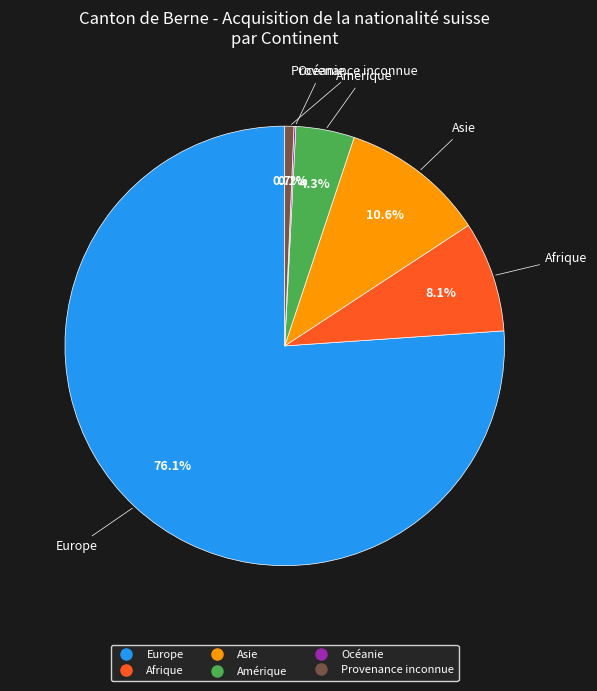

To the nearest percent, what is the difference between the largest and smallest slice percentages?

76%